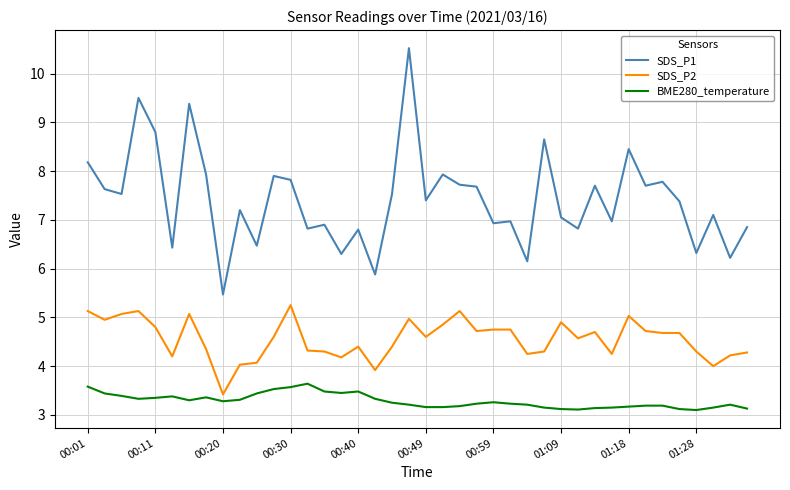

Rank the series by their average value, from lowest to highest.

BME280_temperature, SDS_P2, SDS_P1